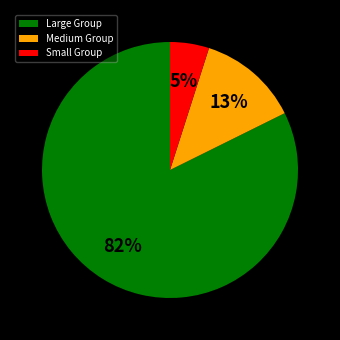

To the nearest percent, what percentage of the pie is Small Group?

5%